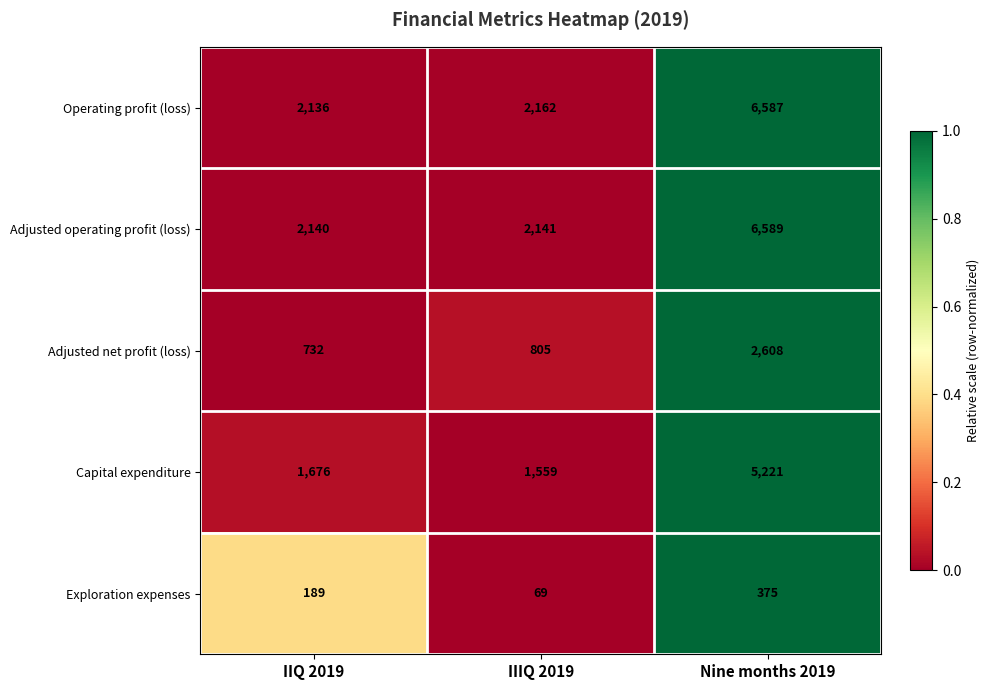

Is it true that Exploration expenses equals 22 at IIIQ 2019?

False